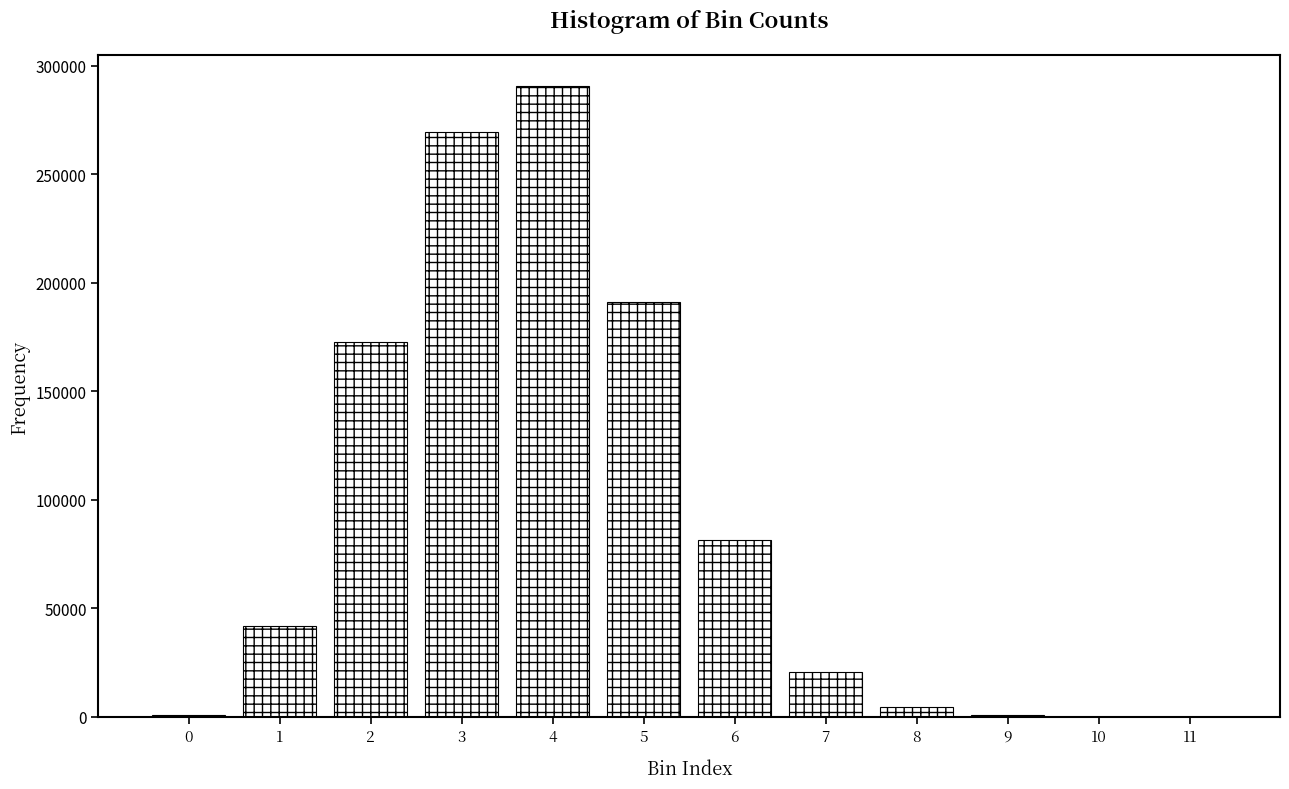

Is it true that the value at 1 is 15866?

False